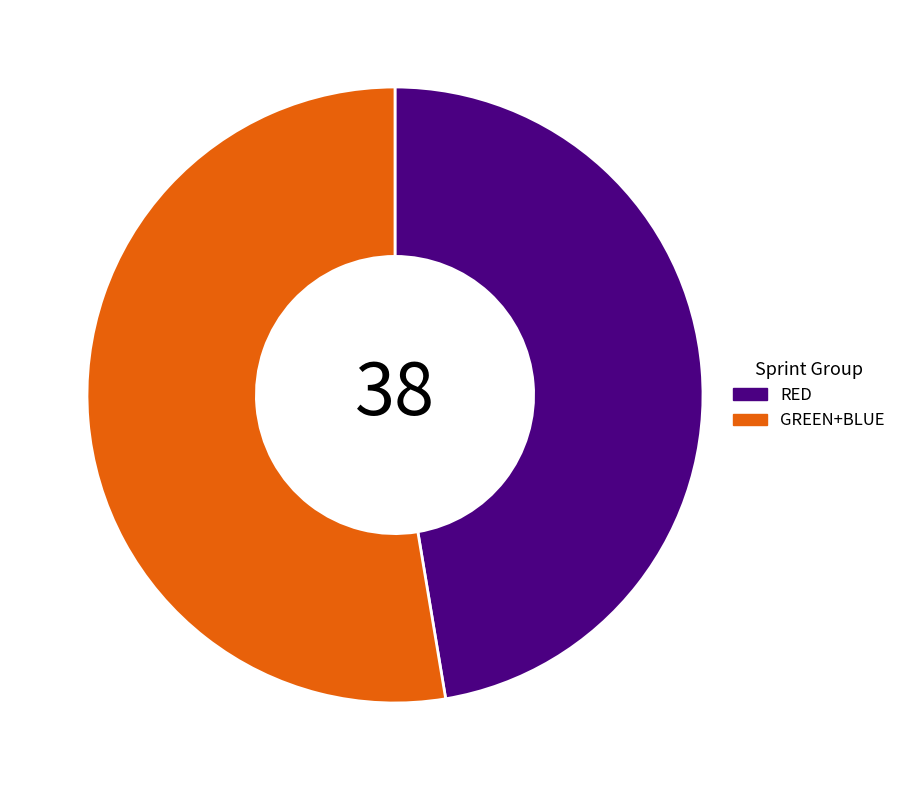

The RED slice represents 34% of the pie. True or false?

False